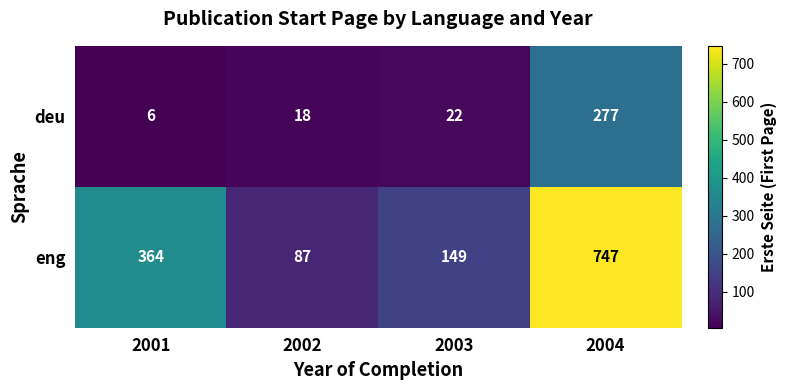

Which series changed the most between 2001 and 2004?

eng